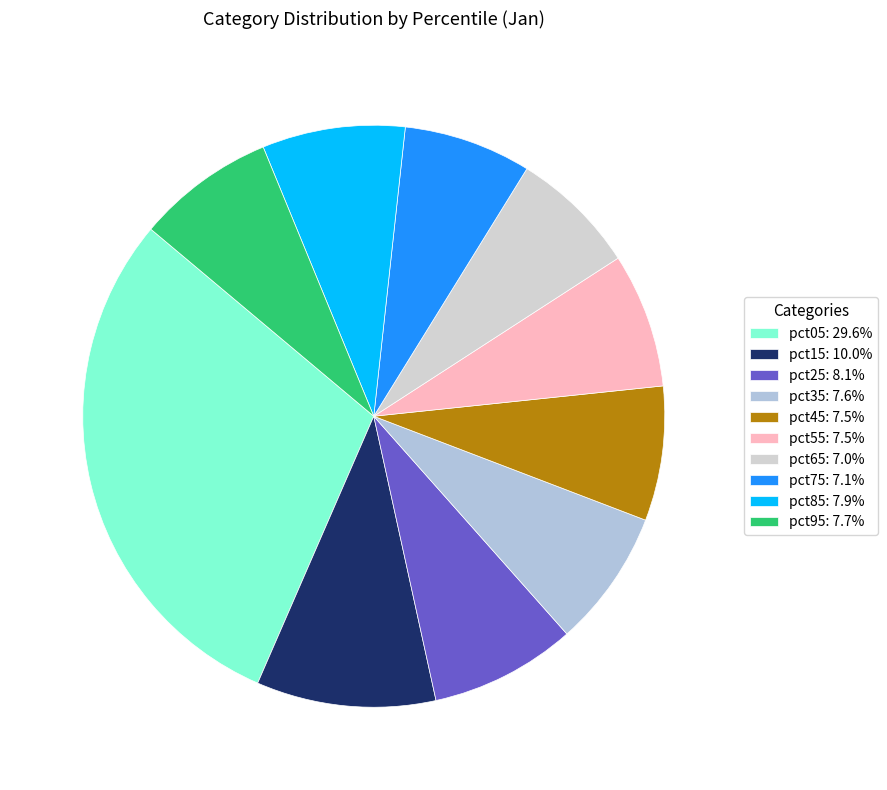

How many segments does this pie chart have?

10